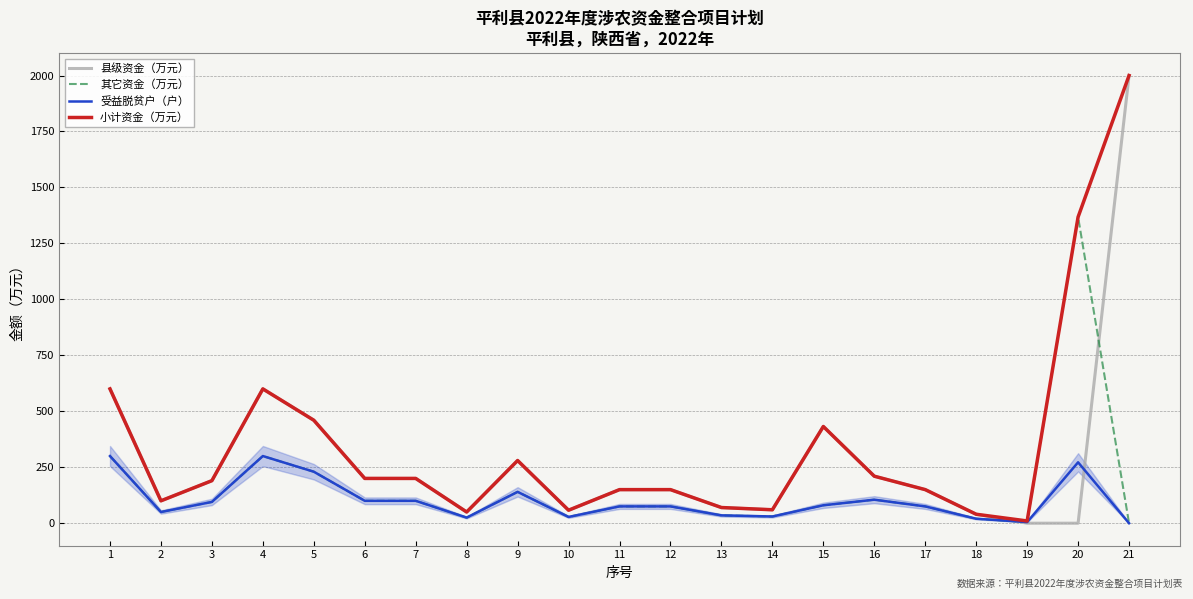

What is the approximate value of 县级资金（万元） at 9, to the nearest 100?

300